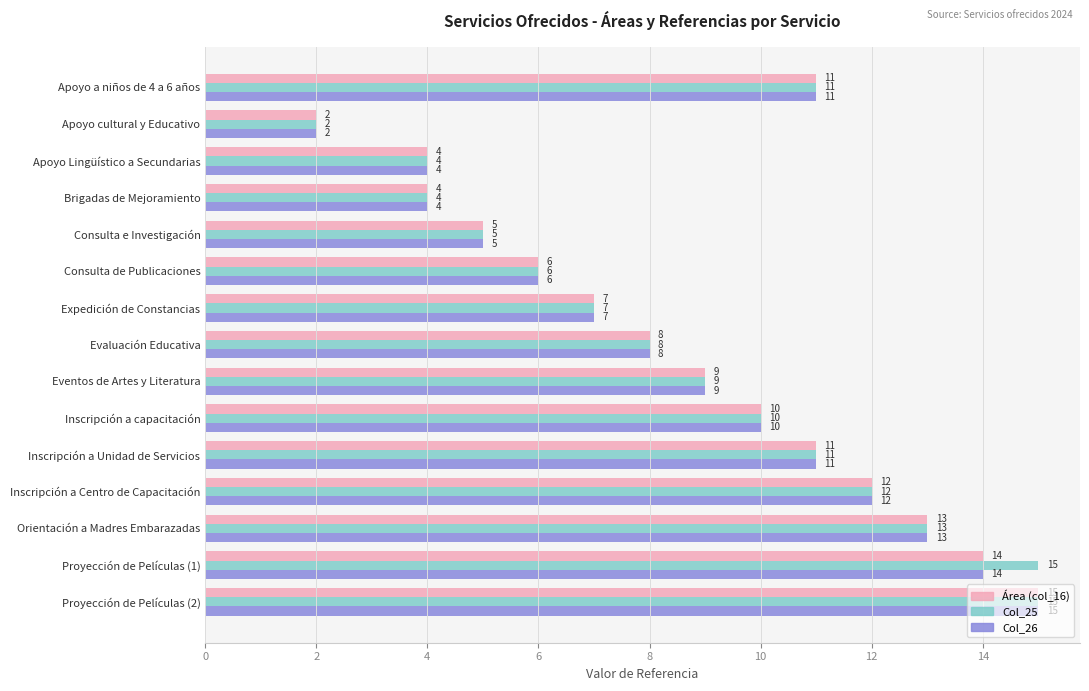

The value of Área (col_16) at Expedición de Constancias is 4. True or false?

False